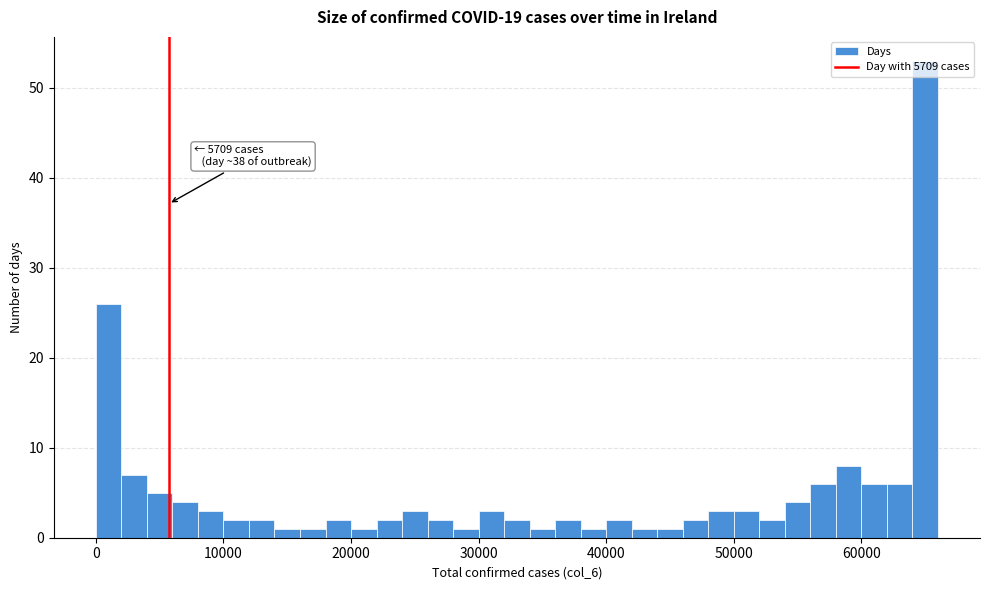

Read against the x-axis, roughly where is the centre of the tallest bar?

65000